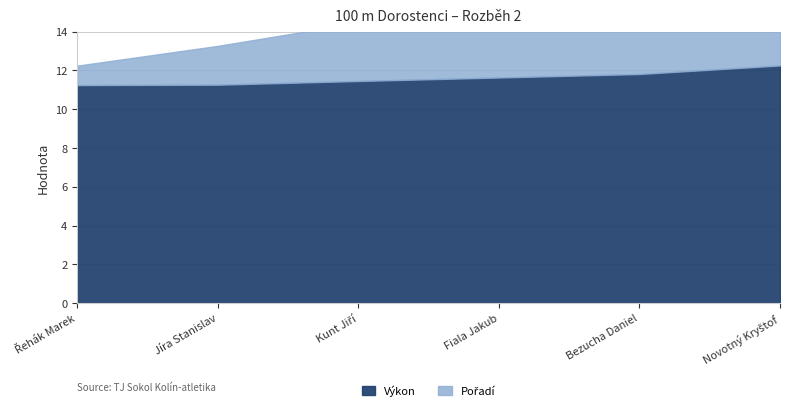

Reading left to right, extract all data points from this chart.

Výkon: Řehák Marek=11.2	Jíra Stanislav=11.3	Kunt Jiří=11.4	Fiala Jakub=11.6	Bezucha Daniel=11.8	Novotný Kryštof=12.2
Pořadí: Řehák Marek=1.0	Jíra Stanislav=2.0	Kunt Jiří=3.0	Fiala Jakub=4.0	Bezucha Daniel=5.0	Novotný Kryštof=6.0